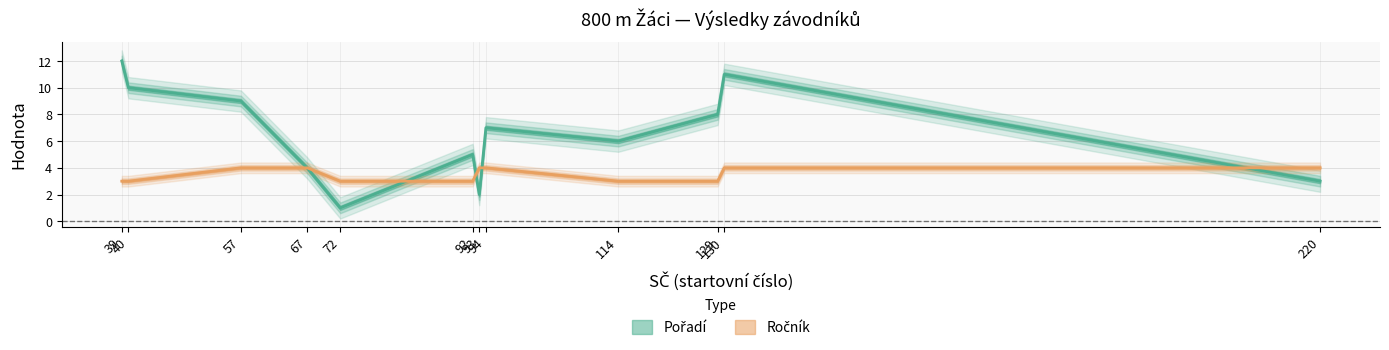

Does the chart display data point markers on the line(s)?

No